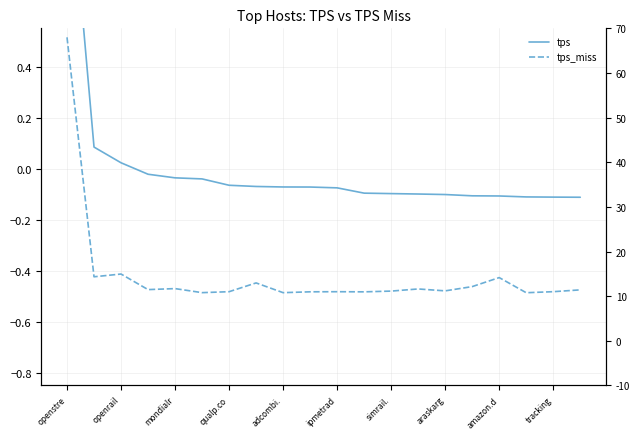

At which category does the chart reach its minimum across all series?

17